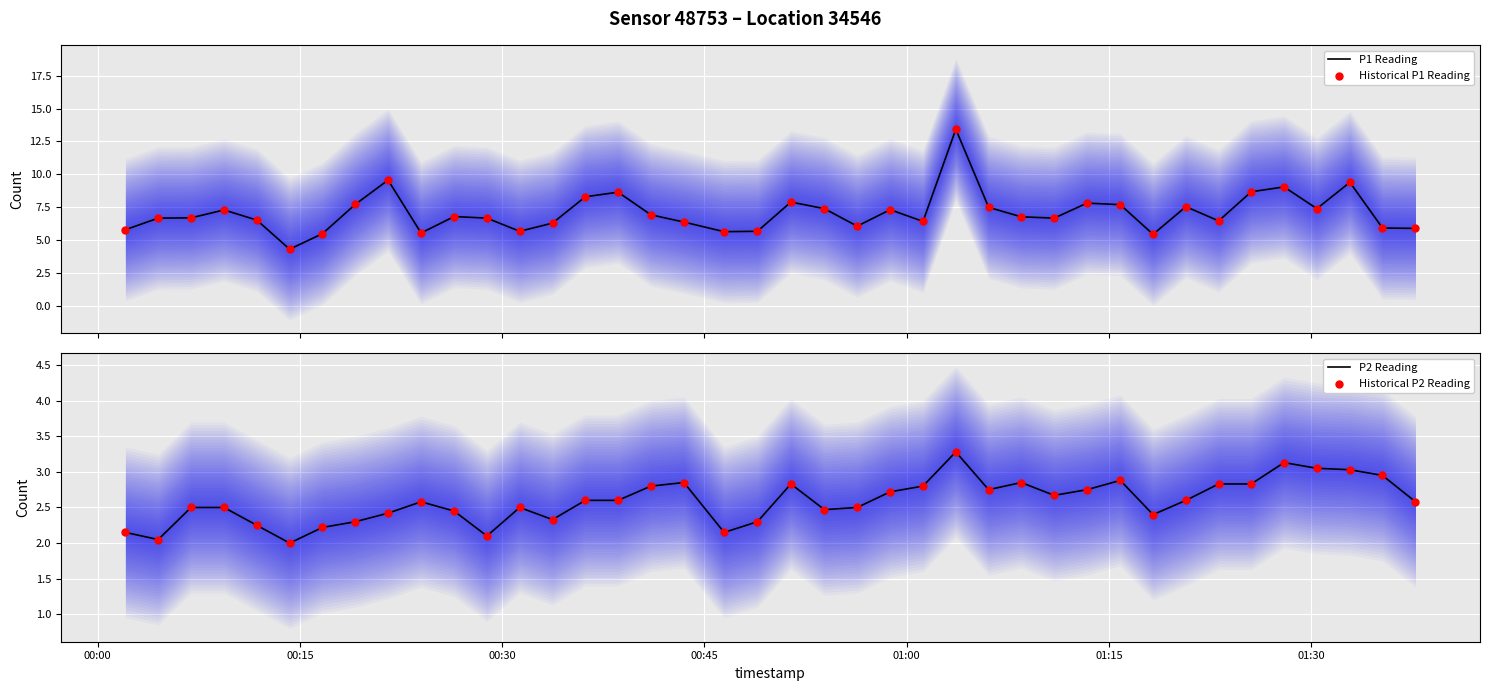

Which series contains the highest Y value?

P1 Reading